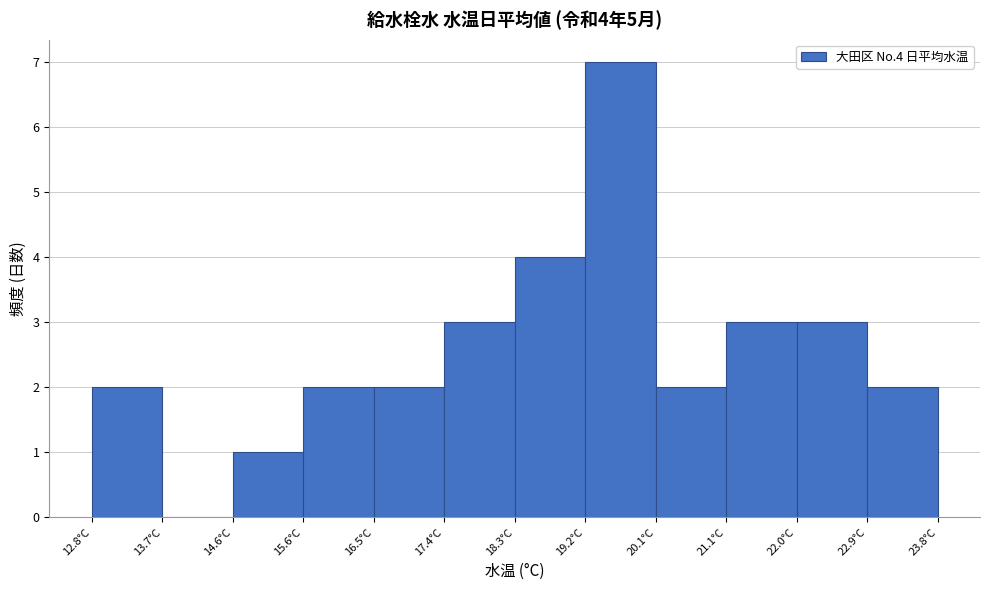

Over which range of the x-axis is the bar tallest?

19.2 to 20.1